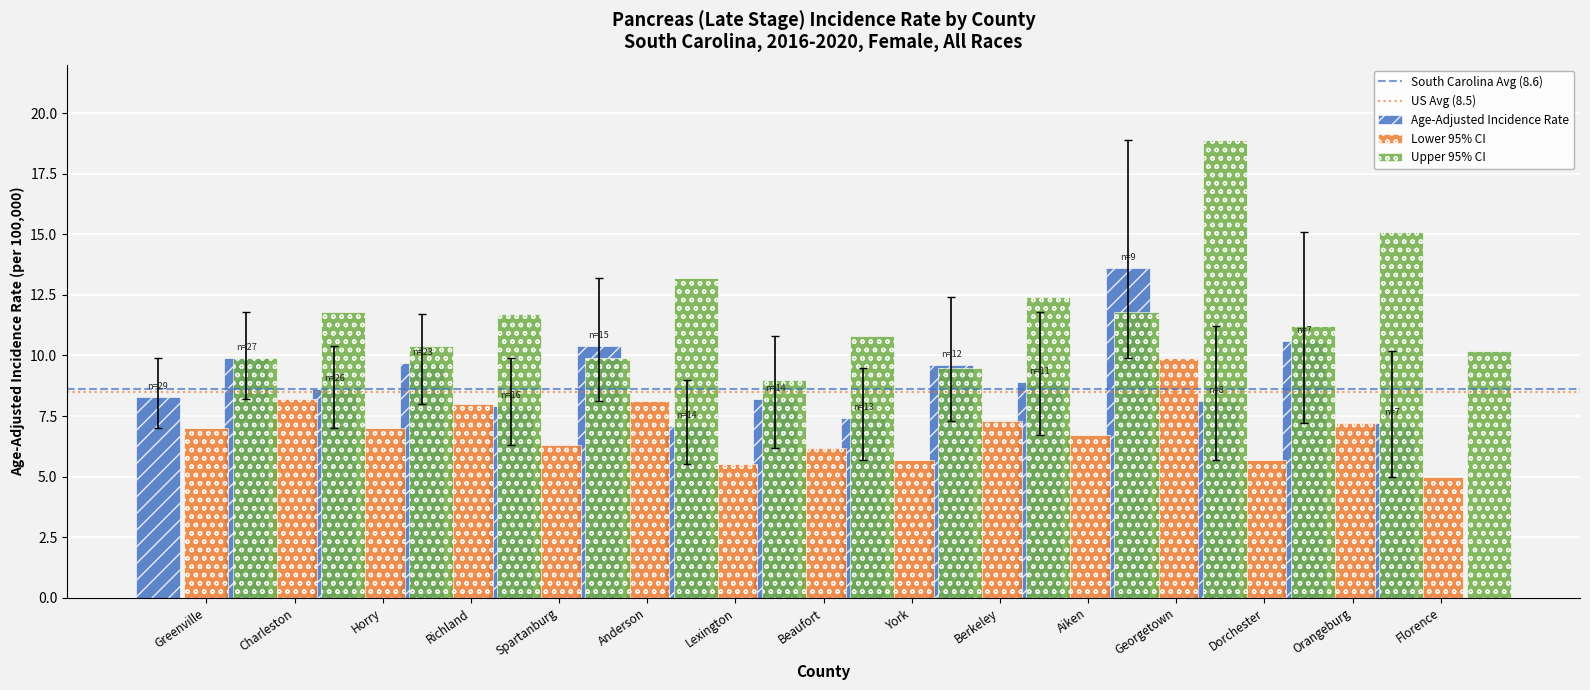

How many bars are there in each group?

3